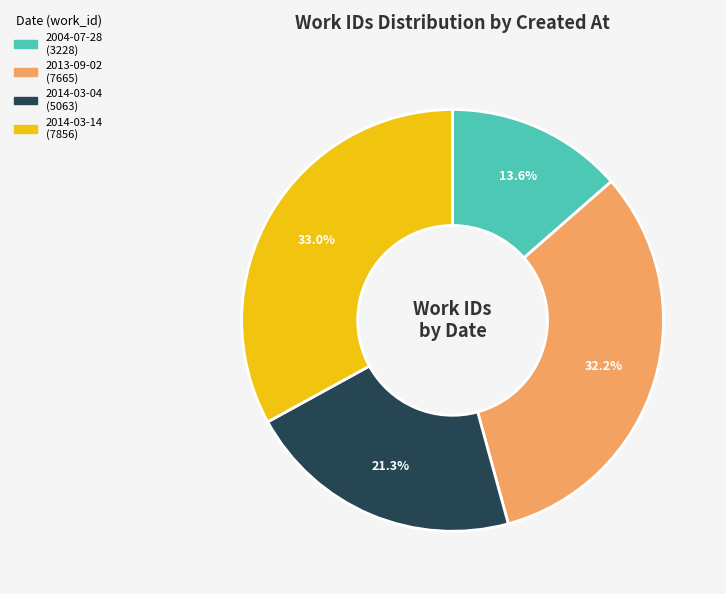

What percentage is the 2014-03-04 slice, to the nearest percent?

21%